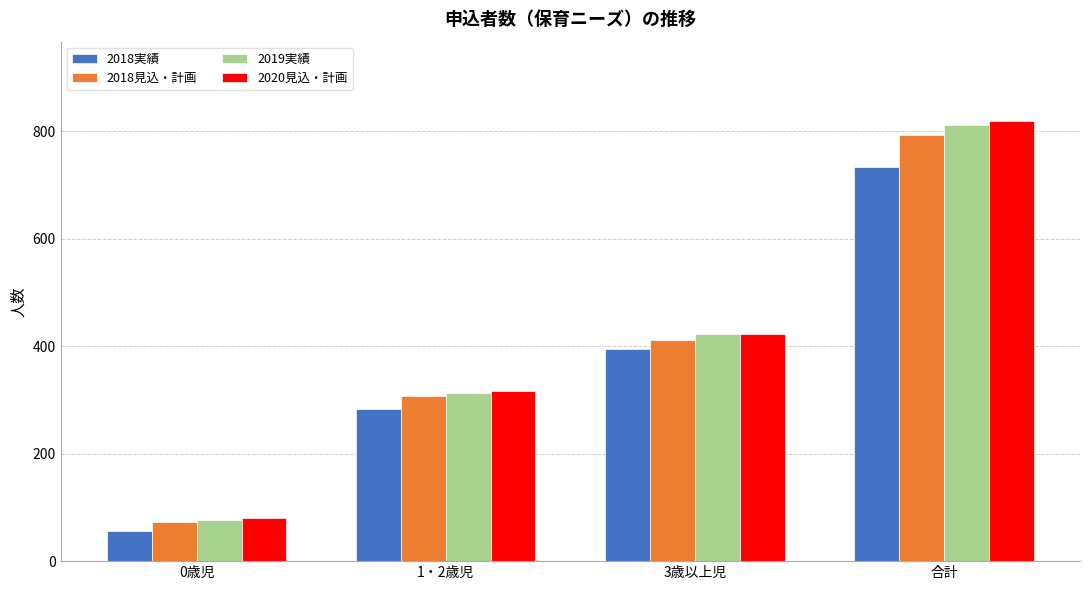

At which label is 2018見込・計画 closest to 433?

3歳以上児